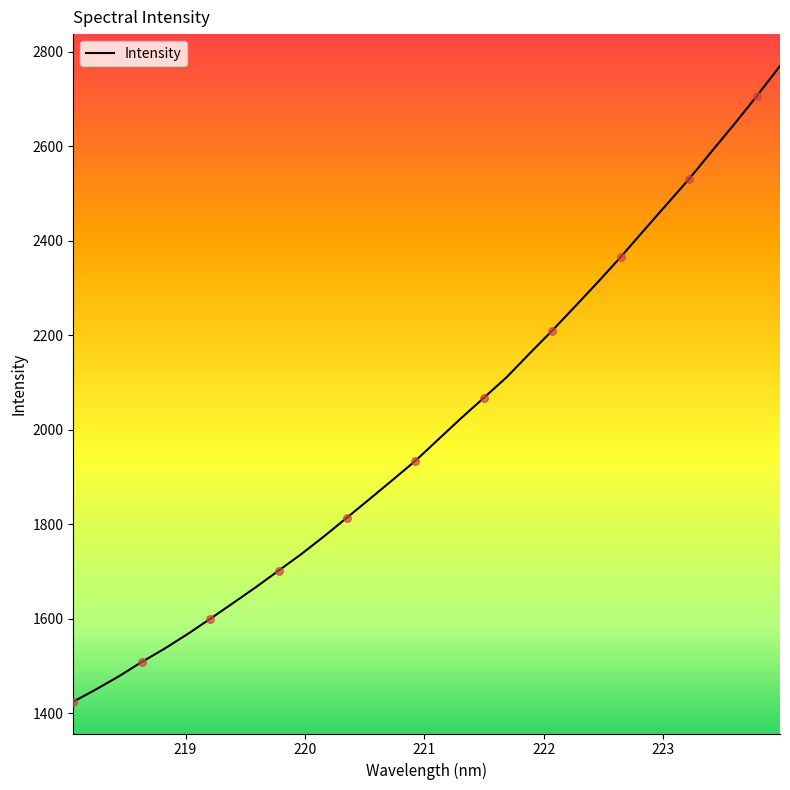

What is the minimum value shown in the chart?

1424.3